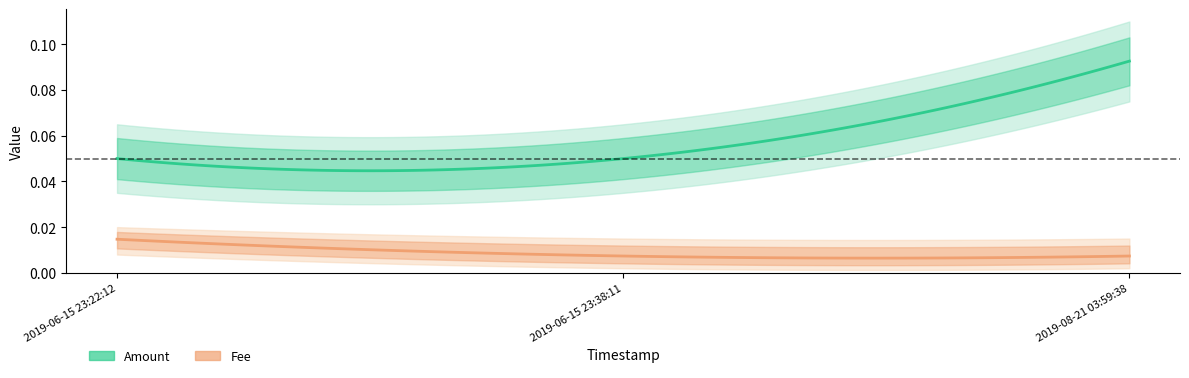

At which category is the sum across all series the highest?

2019-08-21 03:59:38